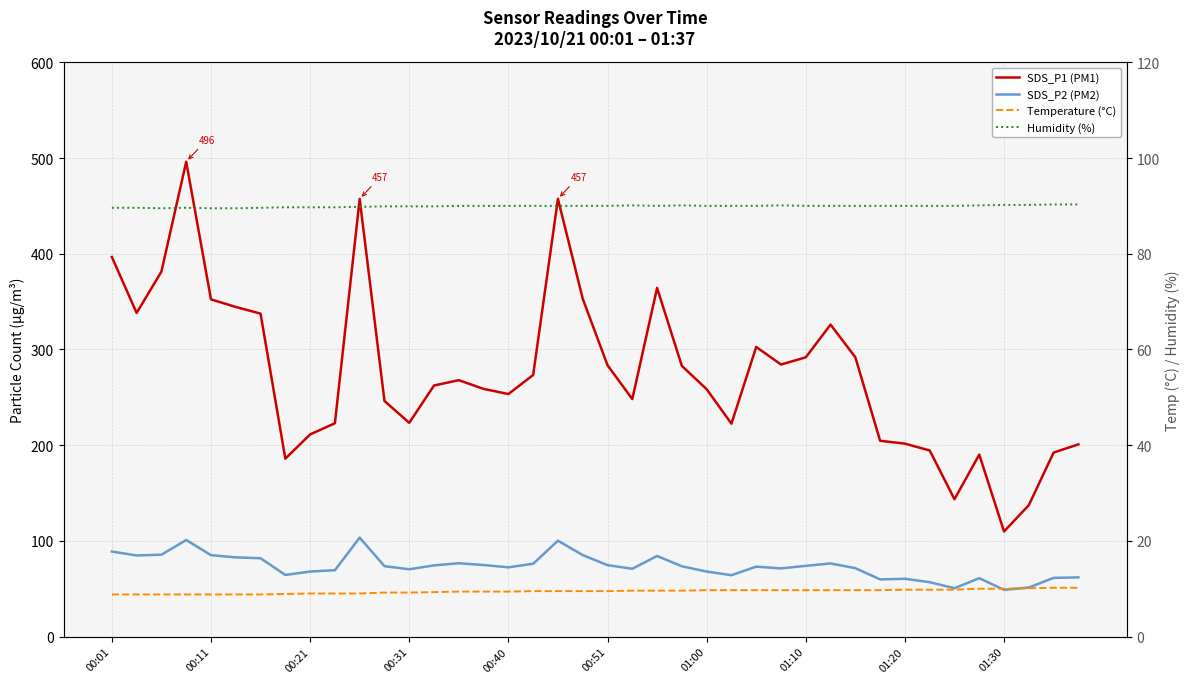

What is the value of the SDS_P2 (PM2) point at the 23rd from the left?

84.2